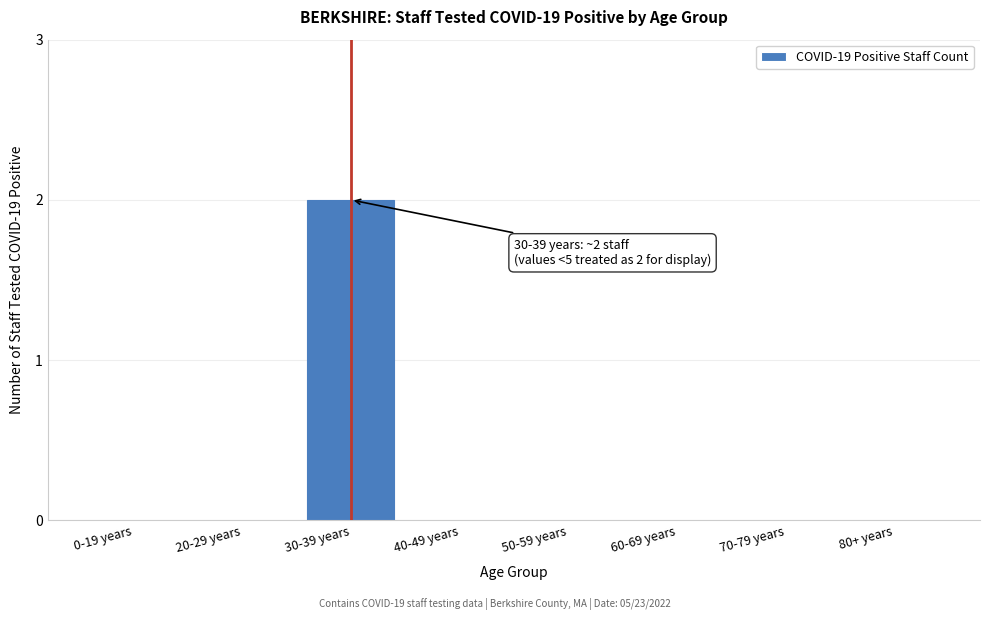

Reading left to right, extract all data points from this chart.

0-19 years=0	20-29 years=0	30-39 years=2	40-49 years=0	50-59 years=0	60-69 years=0	70-79 years=0	80+ years=0